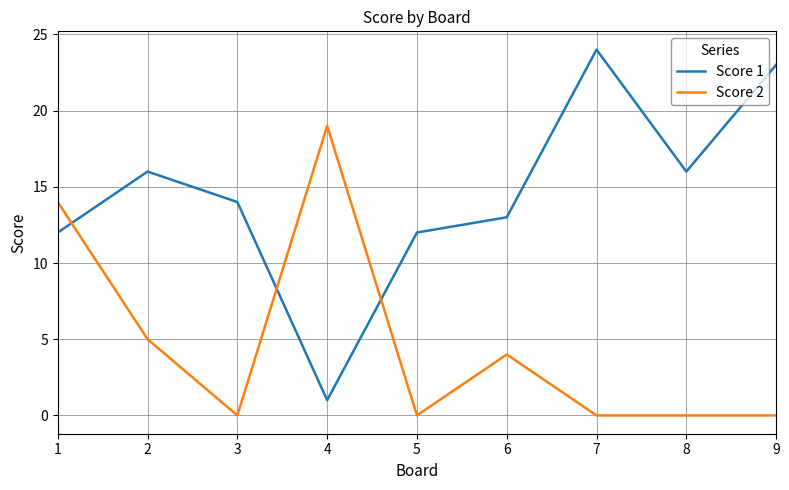

At which category is the sum across all series the highest?

1